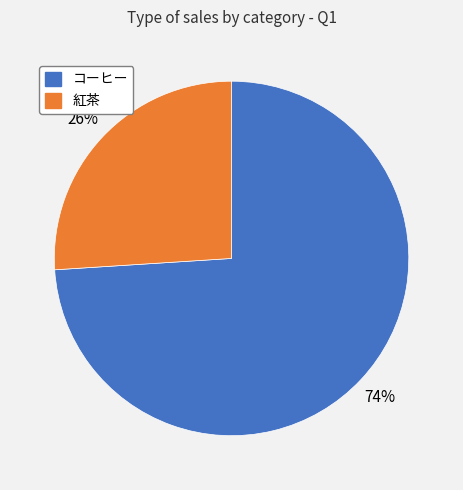

The 紅茶 slice represents 26% of the pie. True or false?

True